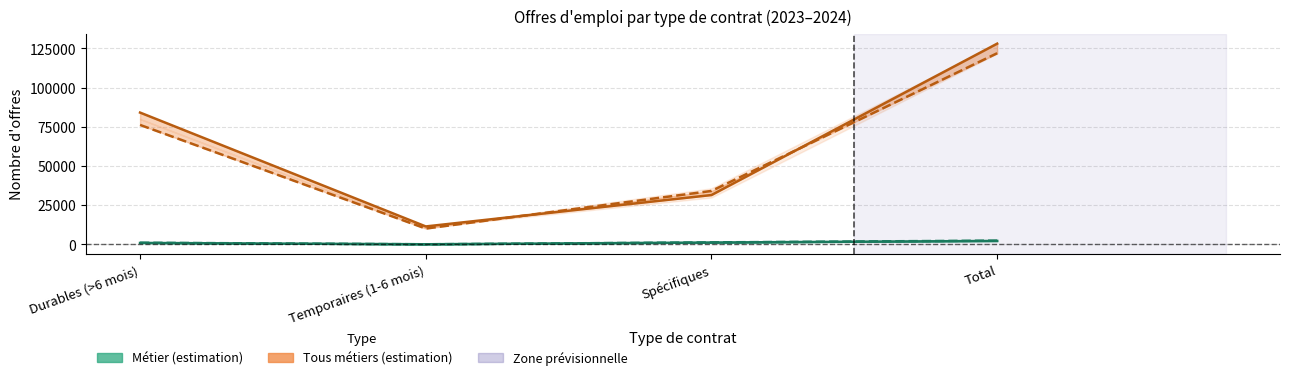

Reading left to right, list all the values displayed in this chart.

Métier 2023: Durables (>6 mois)=928	Temporaires (1-6 mois)=80	Spécifiques=1193	Total=2201
Métier 2024: Durables (>6 mois)=1060	Temporaires (1-6 mois)=63	Spécifiques=1278	Total=2401
Tous métiers 2023: Durables (>6 mois)=84092	Temporaires (1-6 mois)=11454	Spécifiques=31488	Total=128060
Tous métiers 2024: Durables (>6 mois)=76211	Temporaires (1-6 mois)=10097	Spécifiques=34098	Total=121949